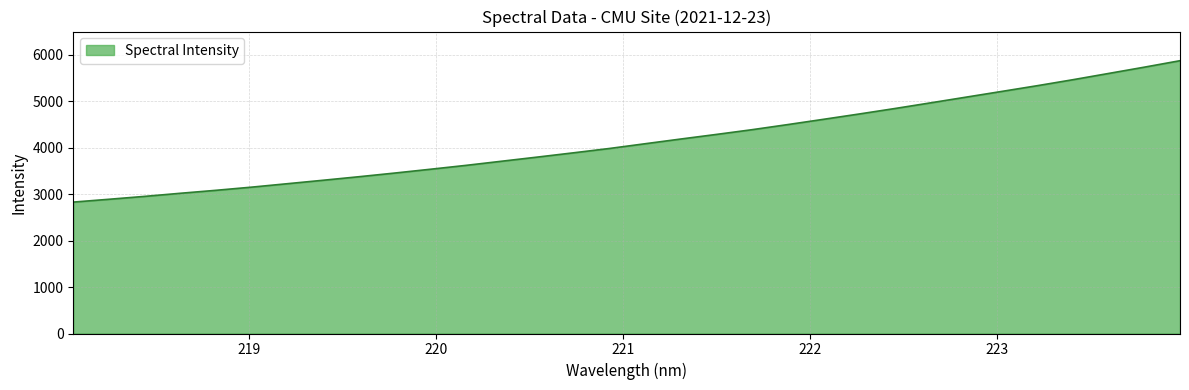

What is the smallest value displayed?

2828.9